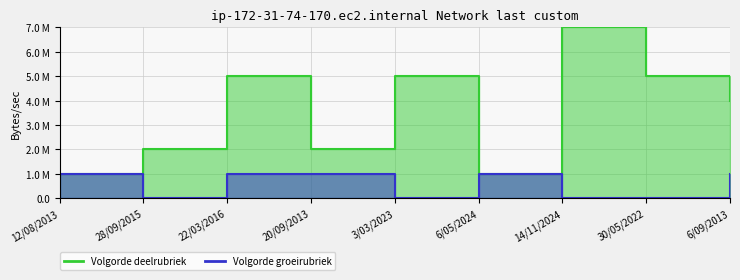

Where is the first local minimum for Volgorde deelrubriek?

20/09/2013